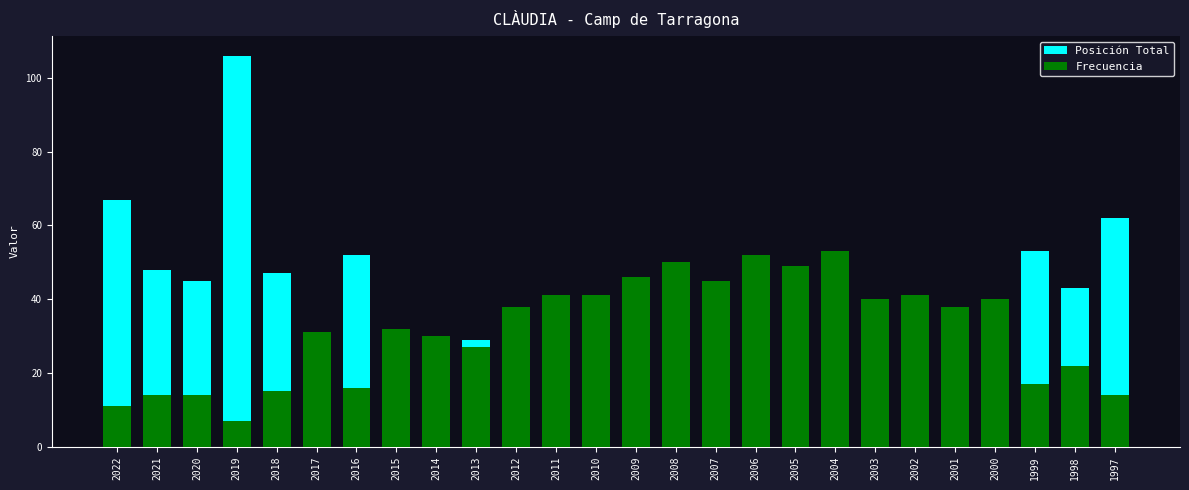

Where is Posición Total nearest to the value 58?

1997